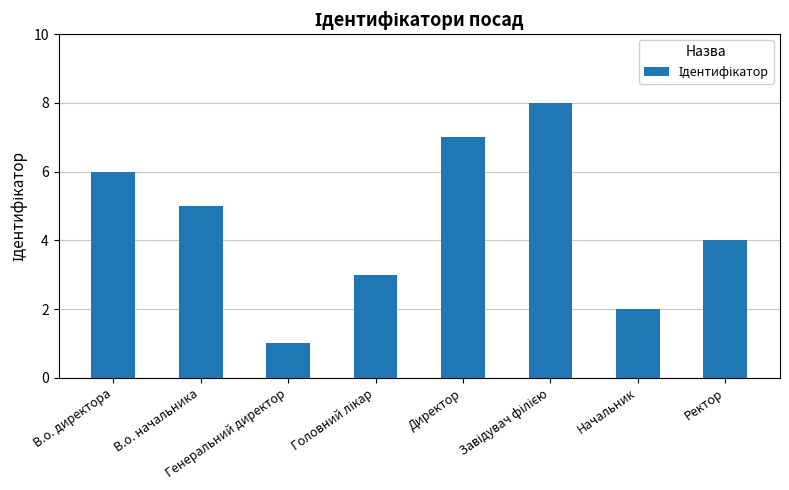

What is the difference between the second highest and minimum values?

6